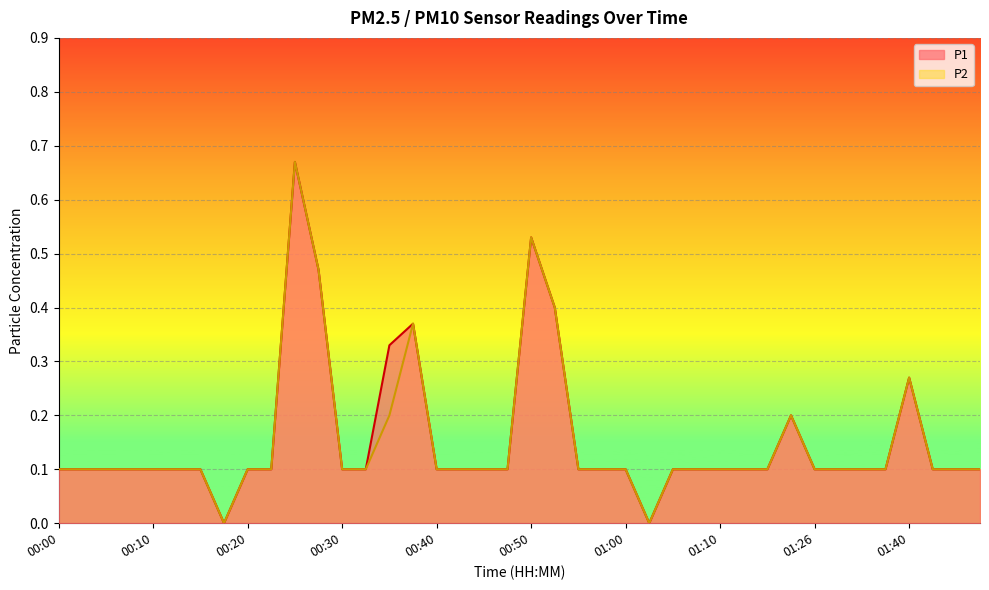

True or false: P1 and P2 cross at least once.

False